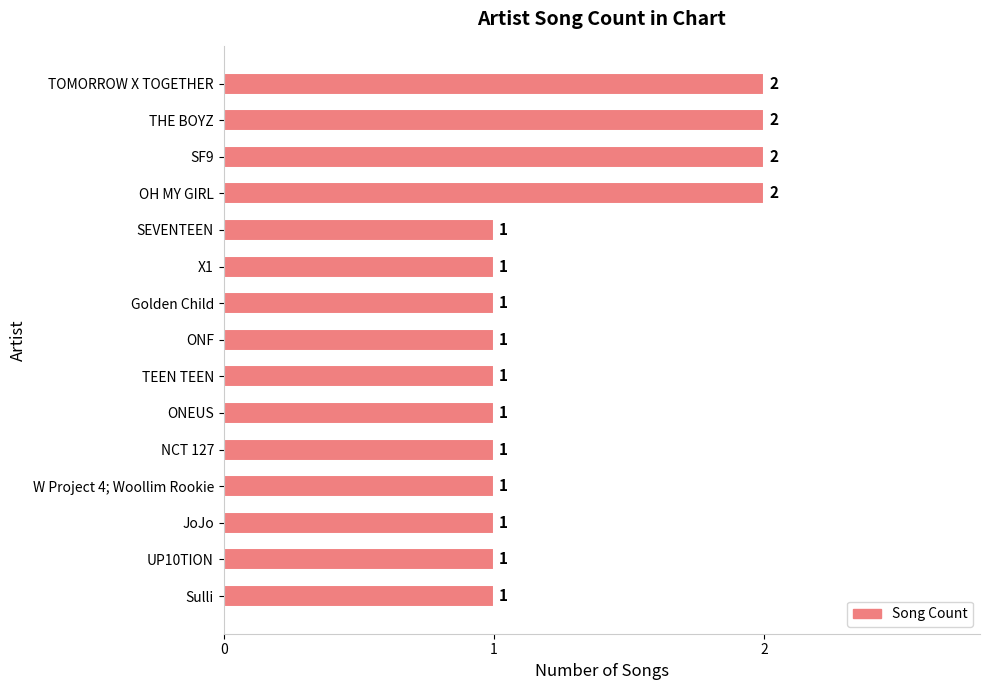

The chart shows a value of 1 at JoJo. True or false?

True